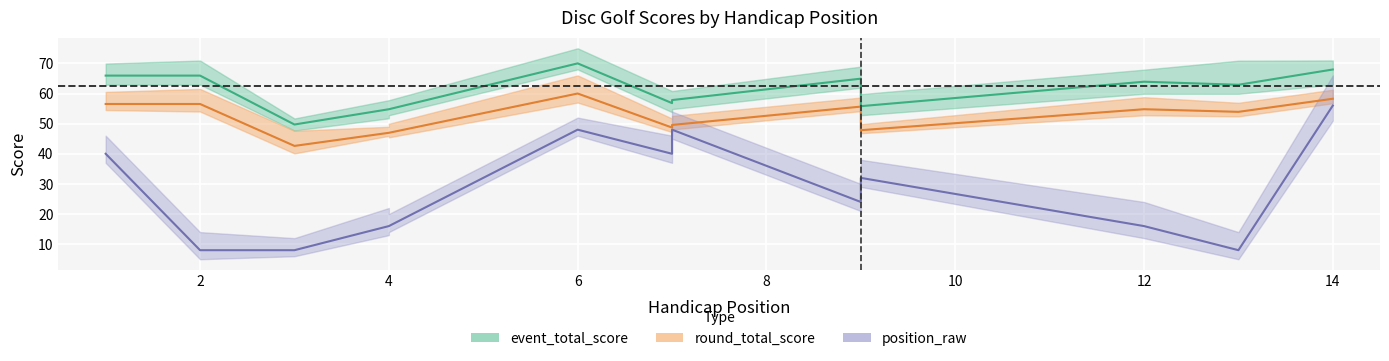

Is it true that round_total_score equals 58.3 at 14?

True